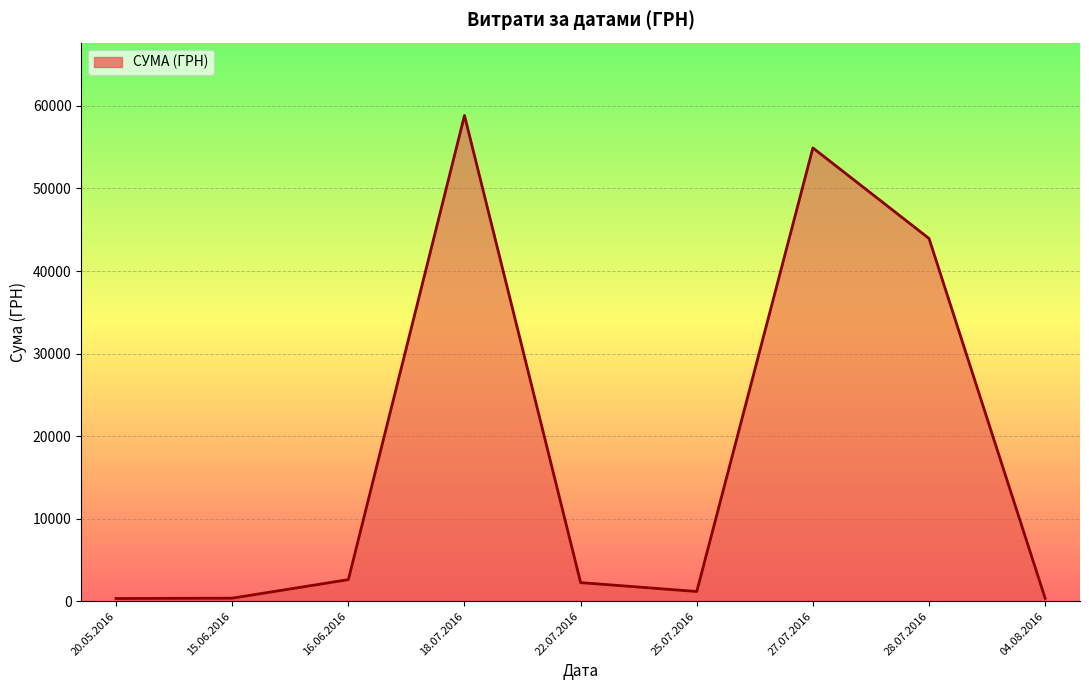

What is the maximum value shown in the chart?

58840.0